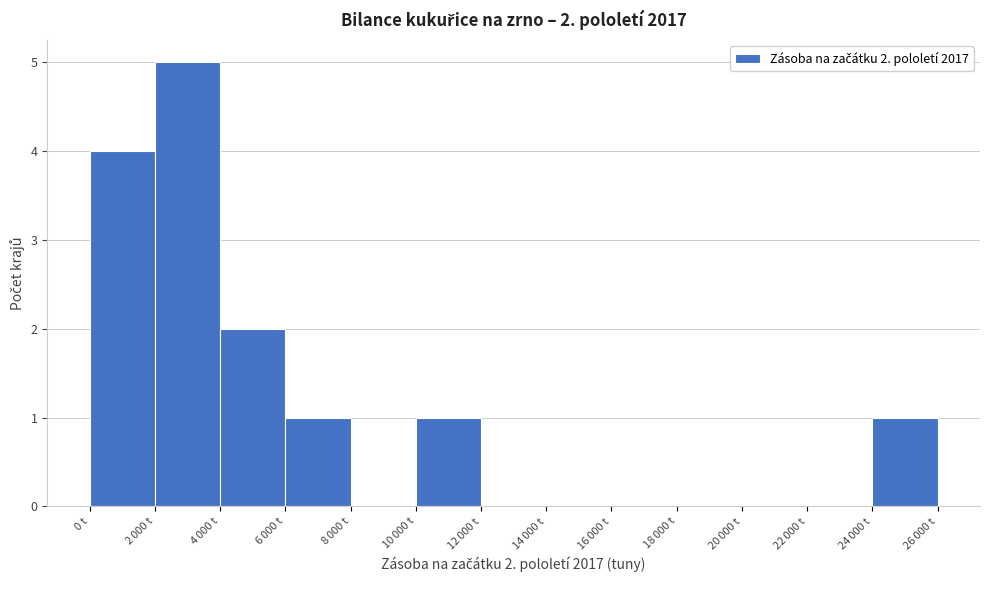

What is the sum of all values?

14